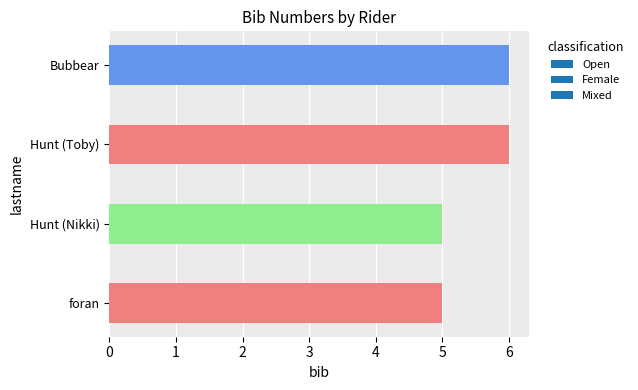

Reading bottom to top, extract all data points from this chart.

foran=5	Hunt (Nikki)=5	Hunt (Toby)=6	Bubbear=6